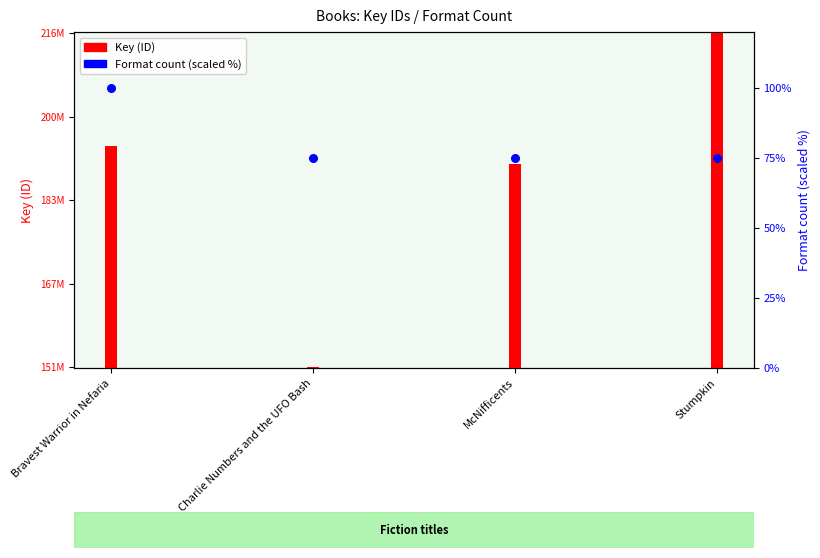

What is the total value across all series at Bravest Warrior in Nefaria?

193970116